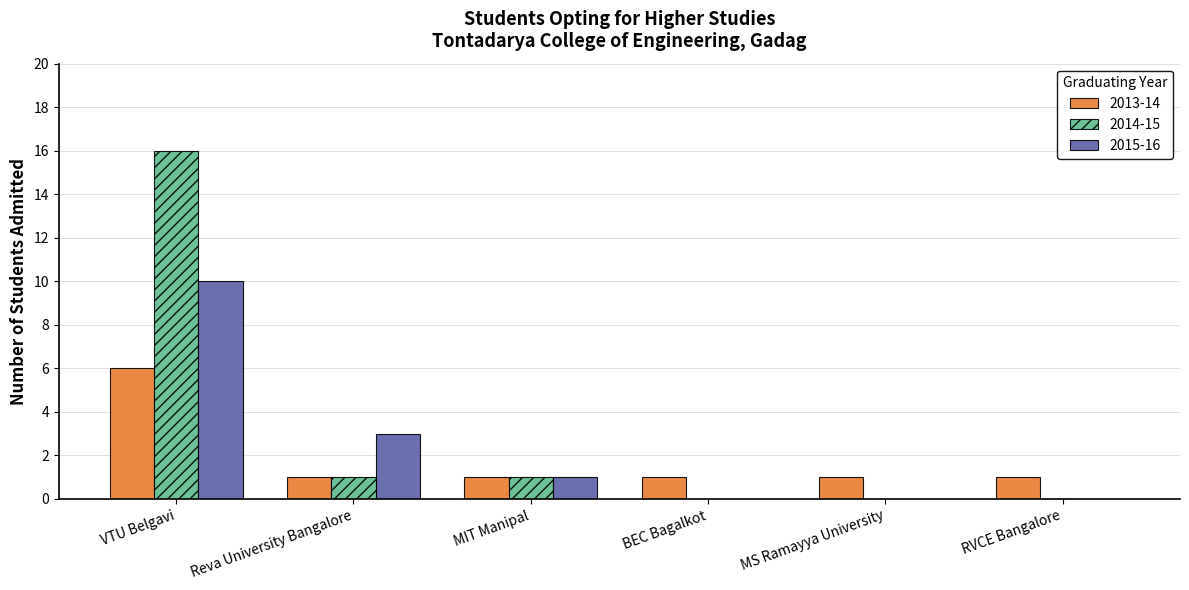

What is the sum of the 2014-15 values at VTU Belgavi and RVCE Bangalore?

16